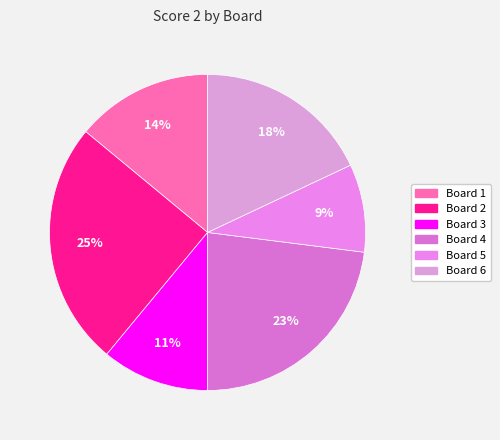

Count the number of slices in the pie.

6